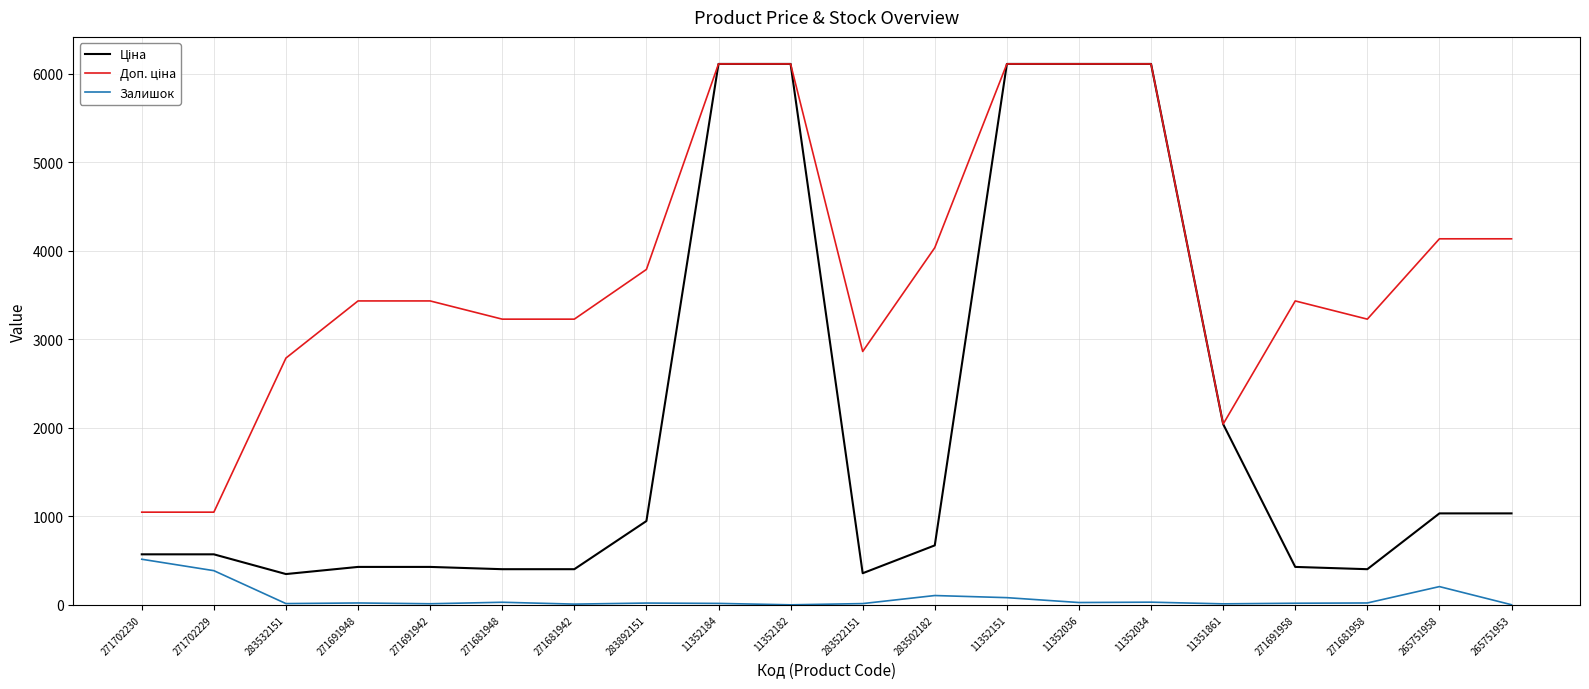

What is the maximum value for Залишок?

516.0